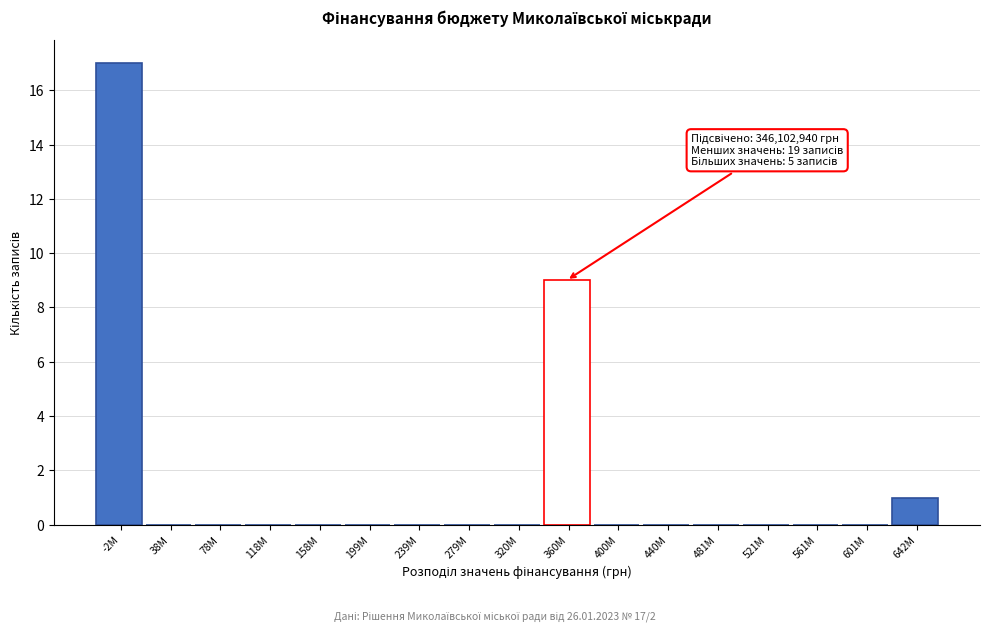

Reading left to right, list all the values displayed in this chart.

-2M=17	38M=0	78M=0	118M=0	158M=0	199M=0	239M=0	279M=0	320M=0	360M=9	400M=0	440M=0	481M=0	521M=0	561M=0	601M=0	642M=1